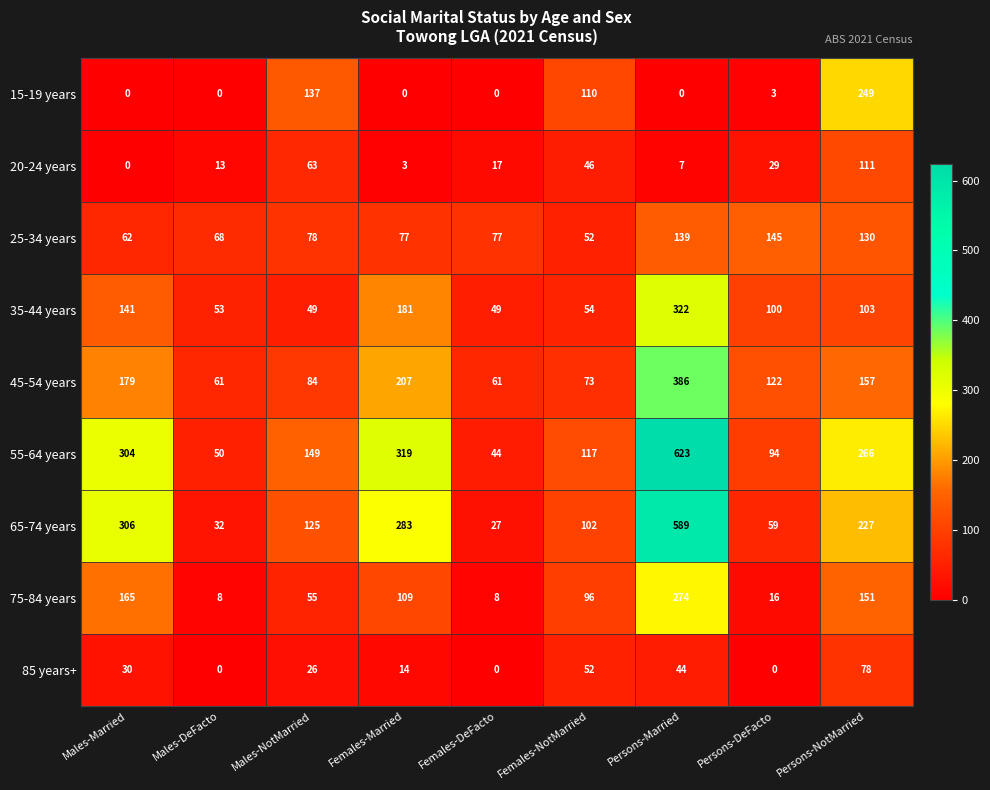

Between Females-DeFacto and Females-NotMarried, which series saw the biggest shift?

15-19 years